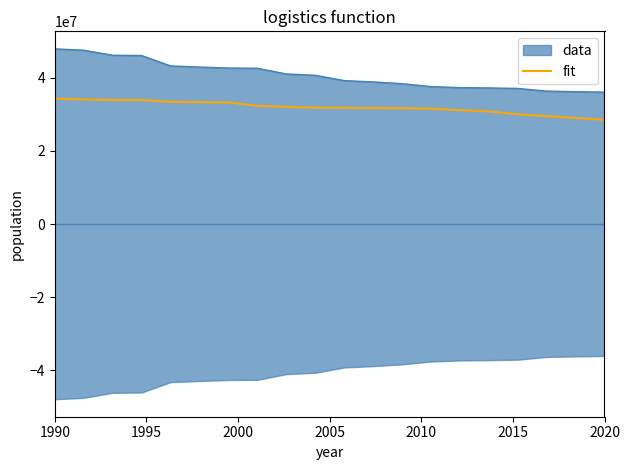

What is the highest value of the fit series?

34286439